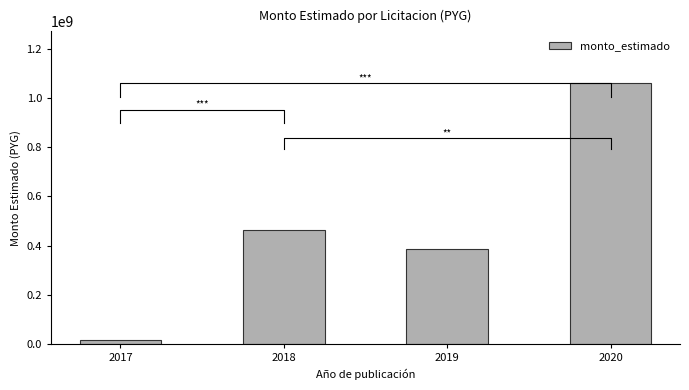

What is the value of the 2nd bar from the left?

464904000